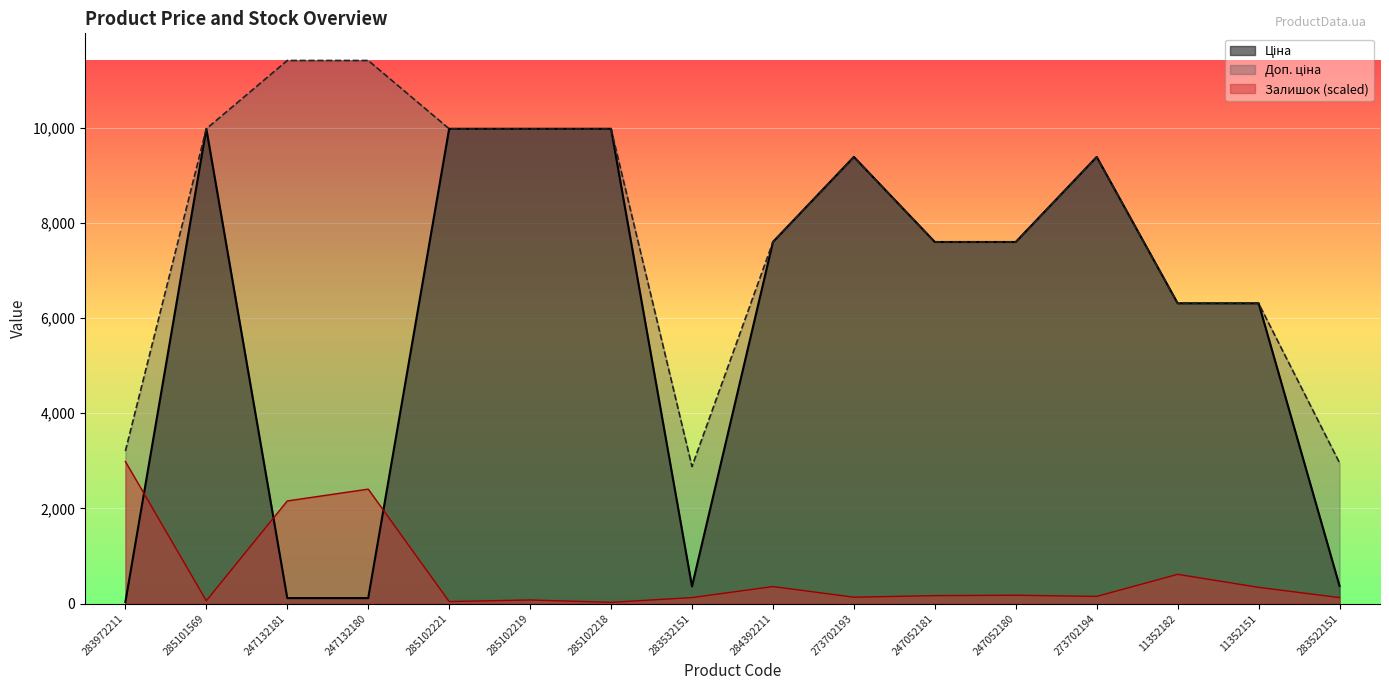

True or false: Доп. ціна and Ціна intersect in this chart.

False